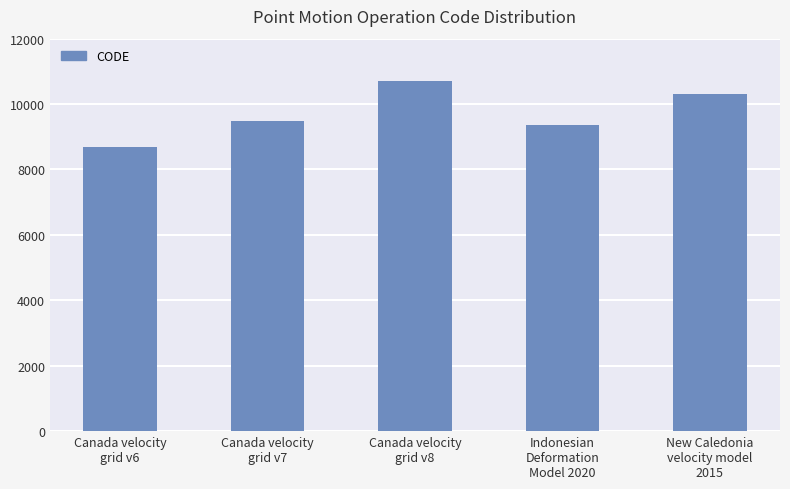

List the labels in order of value, largest first.

Canada velocity
grid v8, New Caledonia
velocity model
2015, Canada velocity
grid v7, Indonesian
Deformation
Model 2020, Canada velocity
grid v6